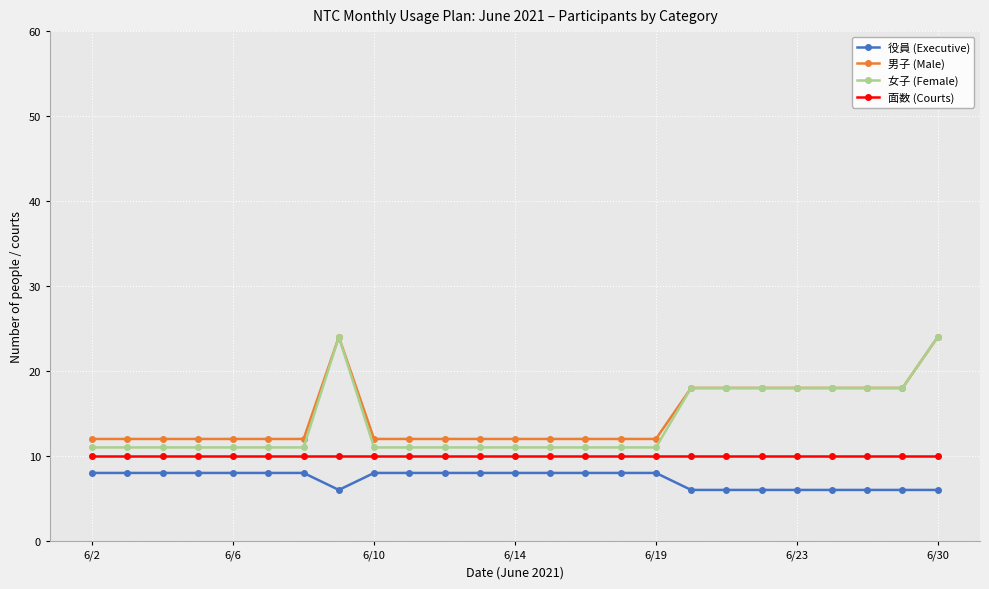

True or false: 役員 (Executive) and 男子 (Male) intersect in this chart.

False